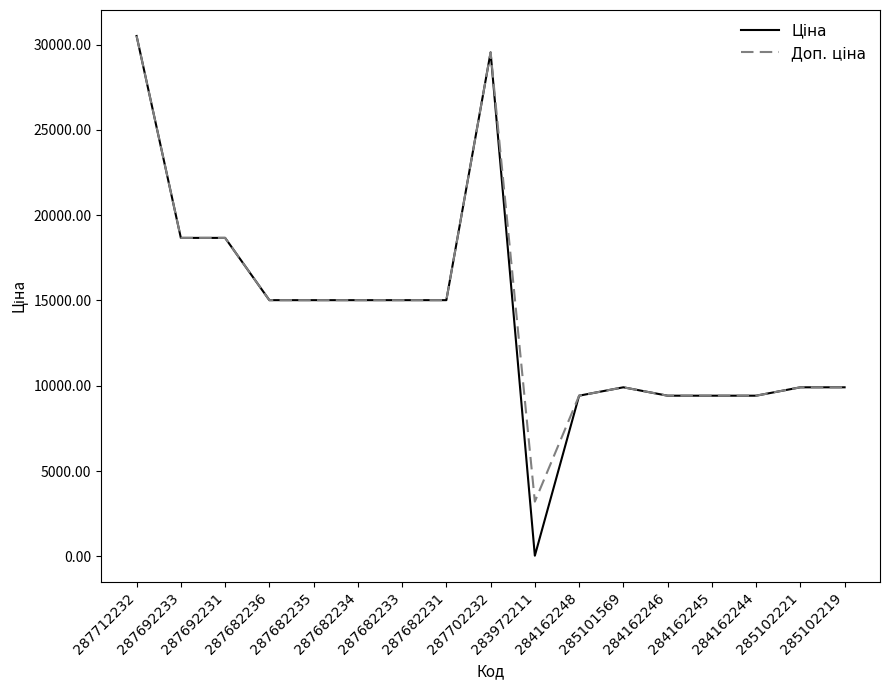

At which label does Доп. ціна reach its minimum?

283972211